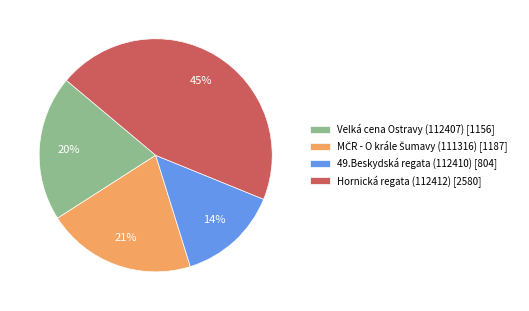

Count the number of slices in the pie.

4